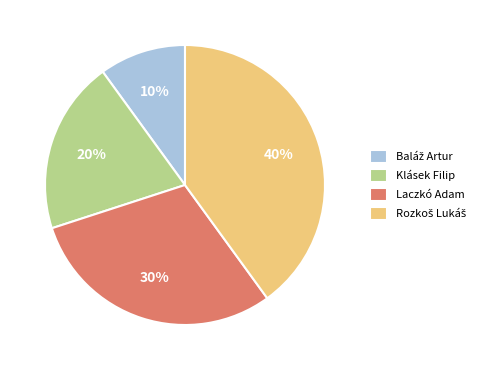

To the nearest percent, what is the average slice percentage?

25%